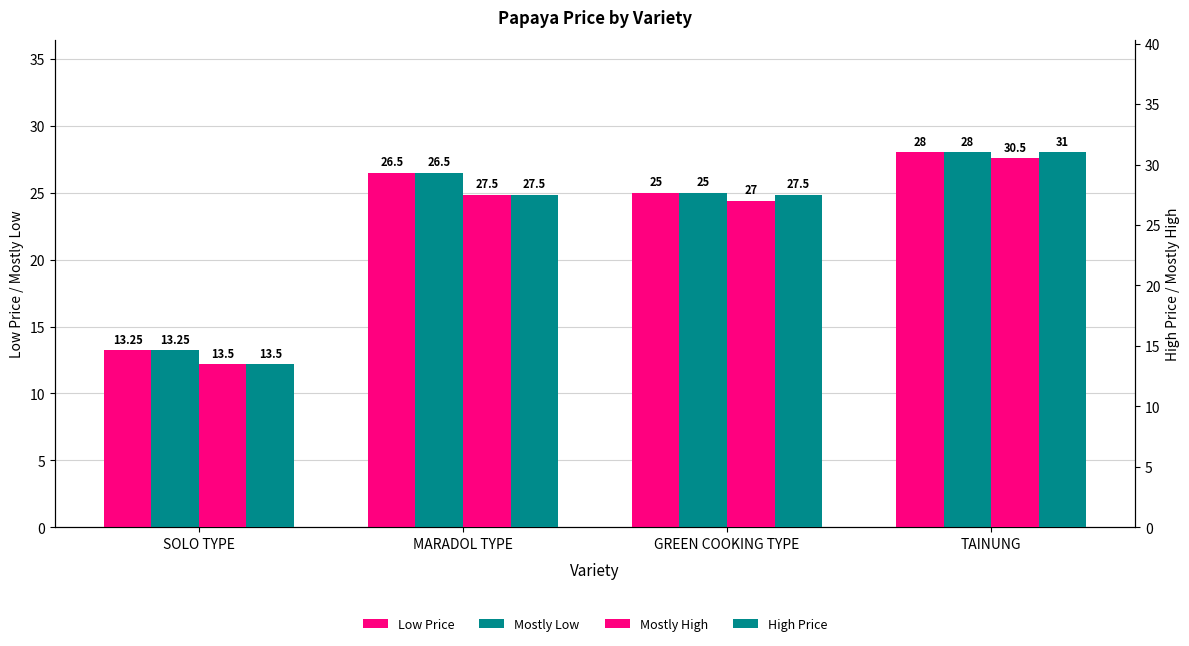

Reading left to right, transcribe all the data shown in this chart.

Low Price: SOLO TYPE=13.2	MARADOL TYPE=26.5	GREEN COOKING TYPE=25.0	TAINUNG=28.0
Mostly Low: SOLO TYPE=13.2	MARADOL TYPE=26.5	GREEN COOKING TYPE=25.0	TAINUNG=28.0
Mostly High: SOLO TYPE=13.5	MARADOL TYPE=27.5	GREEN COOKING TYPE=27.0	TAINUNG=30.5
High Price: SOLO TYPE=13.5	MARADOL TYPE=27.5	GREEN COOKING TYPE=27.5	TAINUNG=31.0